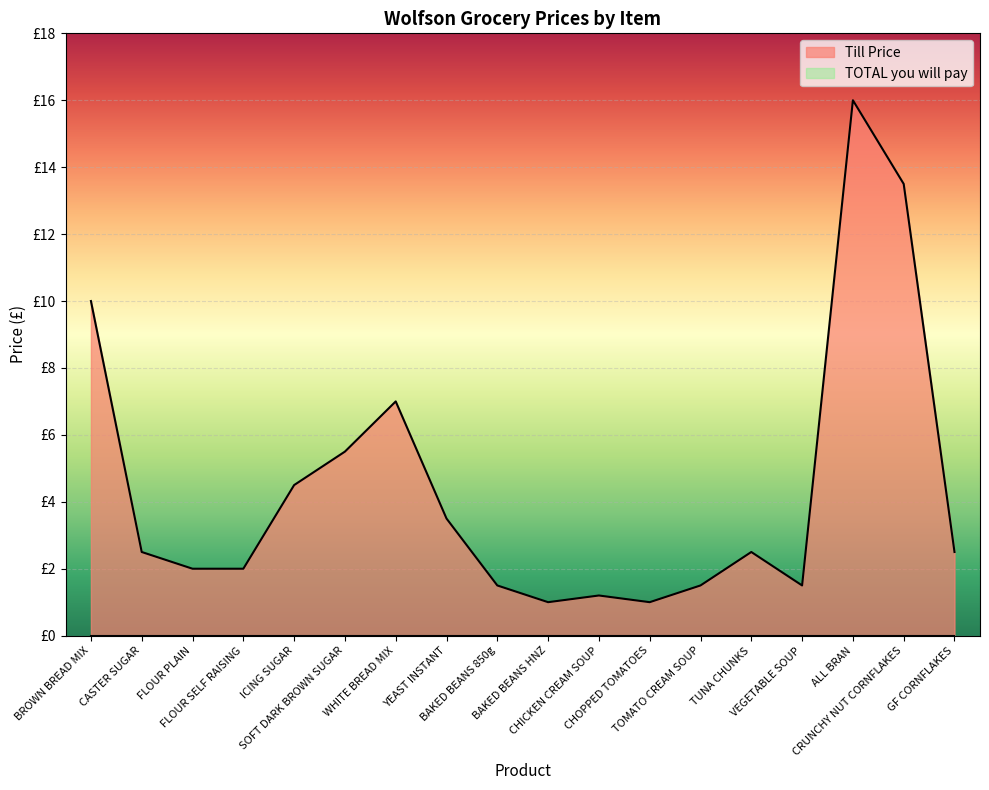

What is the change in value from YEAST INSTANT to CRUNCHY NUT CORNFLAKES?

+10.0